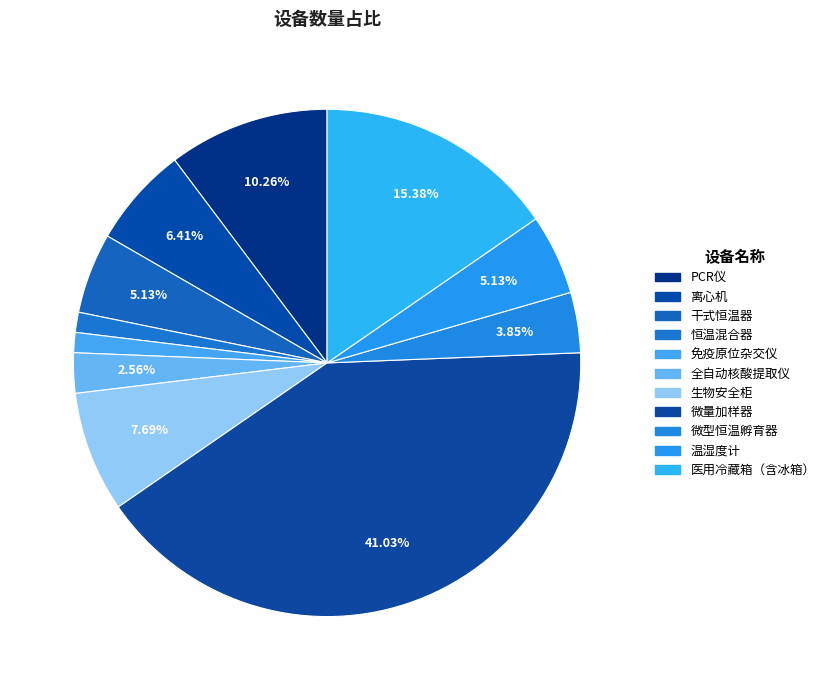

Is it true that 医用冷藏箱（含冰箱） is 15% of the pie?

True